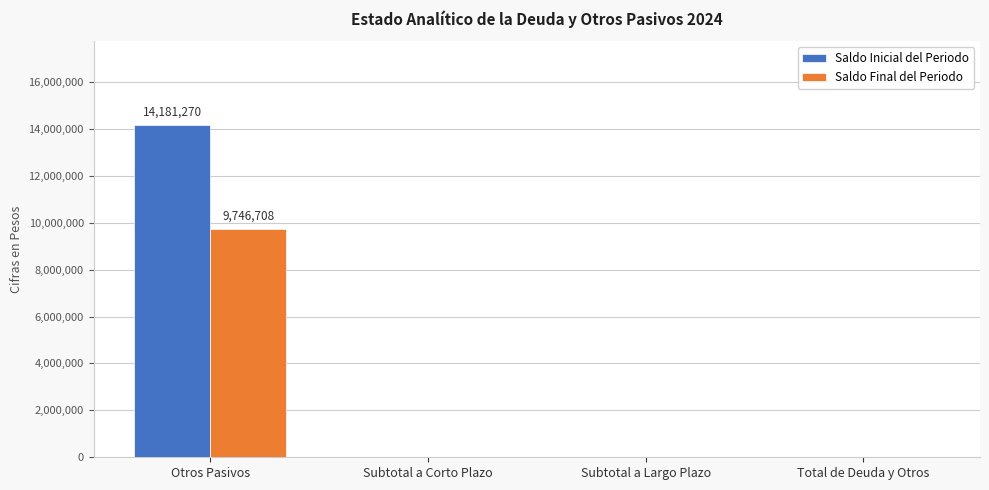

Which series has the largest total across all categories?

Saldo Inicial del Periodo